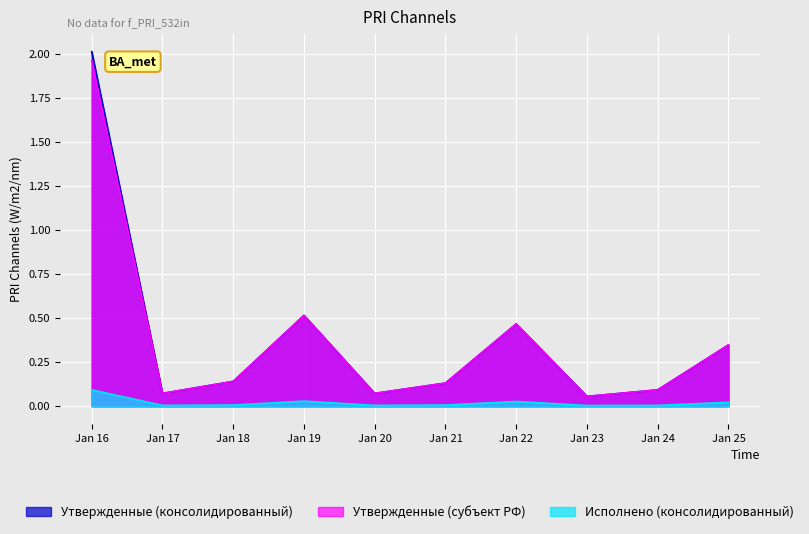

Which series changed the most between Jan 16 and Jan 25?

Утвержденные (консолидированный)